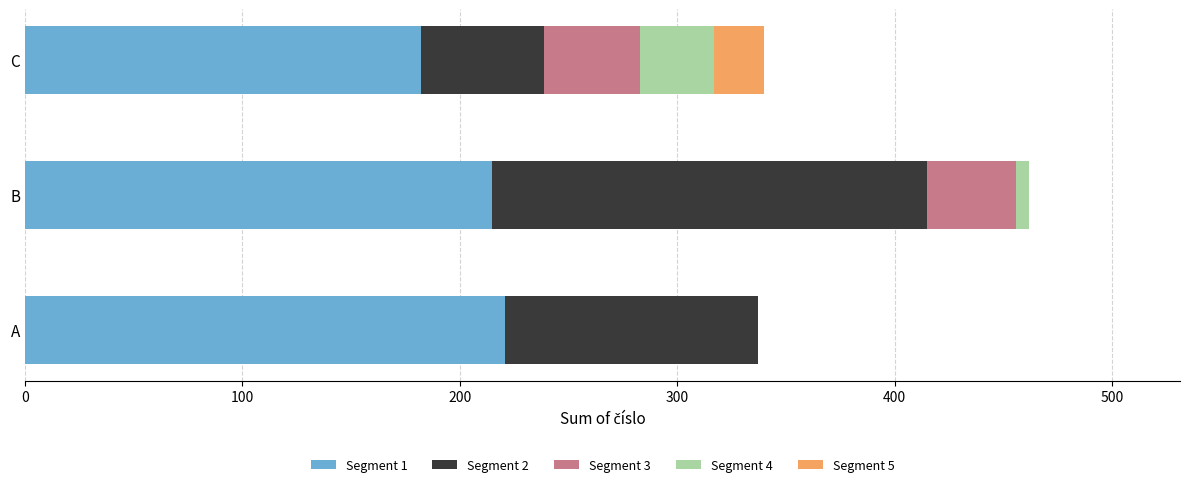

The value of Segment 1 at A is 380. True or false?

False